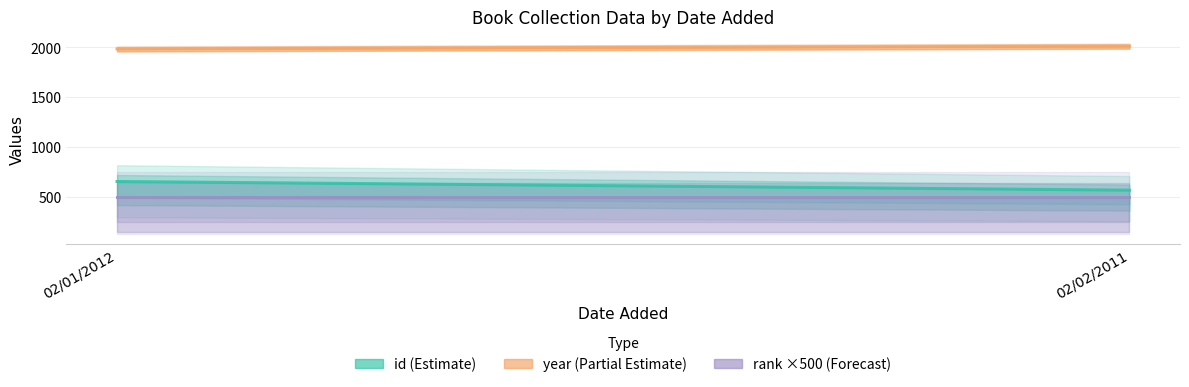

At which category does the chart reach its minimum across all series?

02/01/2012